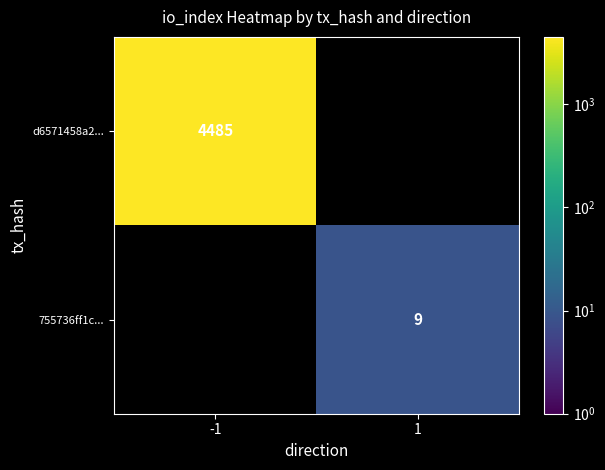

Is the value of 755736ff1c... at 1 greater than the value of d6571458a2... at -1?

No